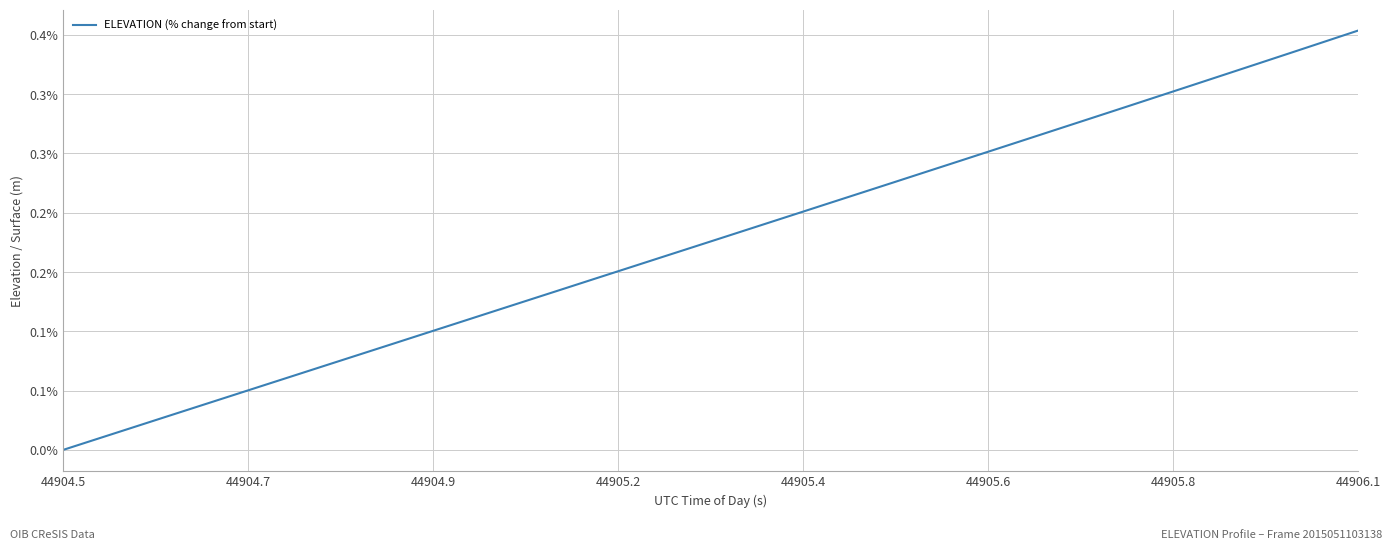

Does the chart have visible grid lines?

Yes